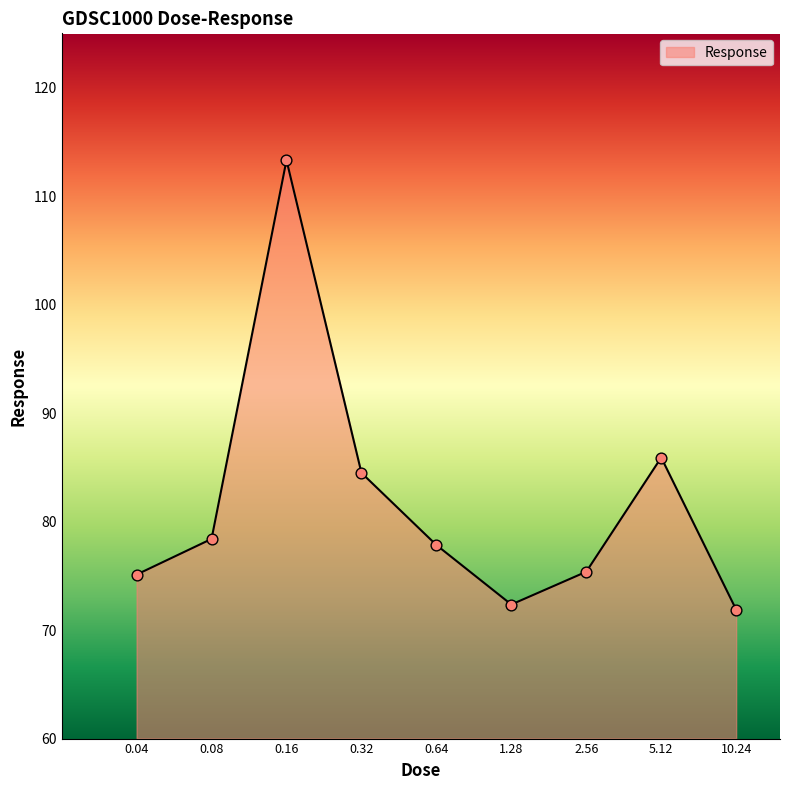

What is the difference between the maximum and minimum values?

41.4